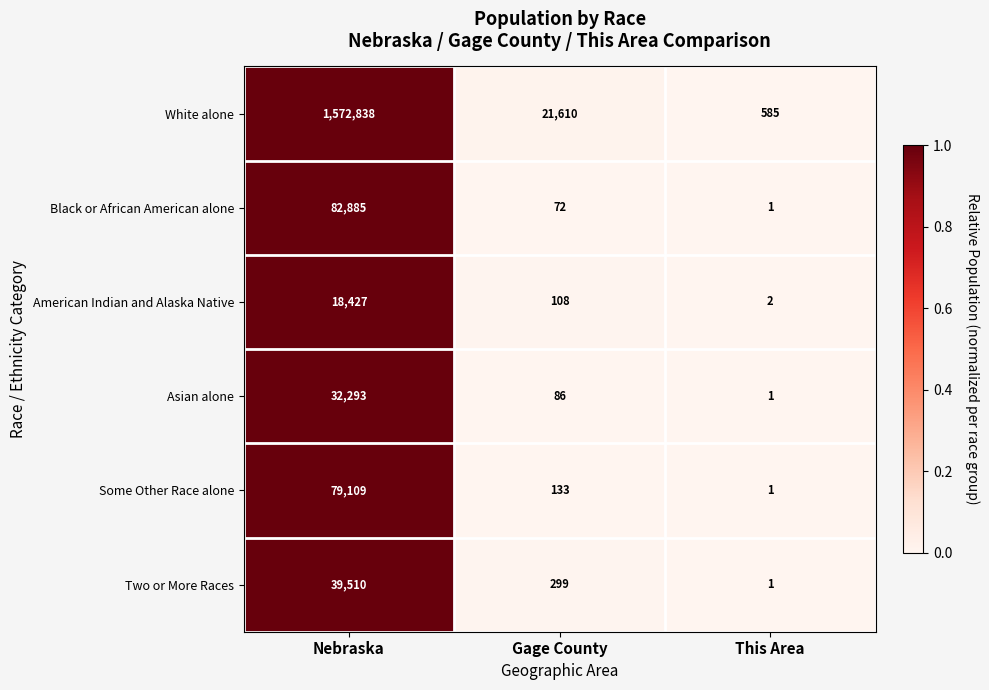

Rank the series by their maximum value, from highest to lowest.

White alone, Black or African American alone, Some Other Race alone, Two or More Races, Asian alone, American Indian and Alaska Native